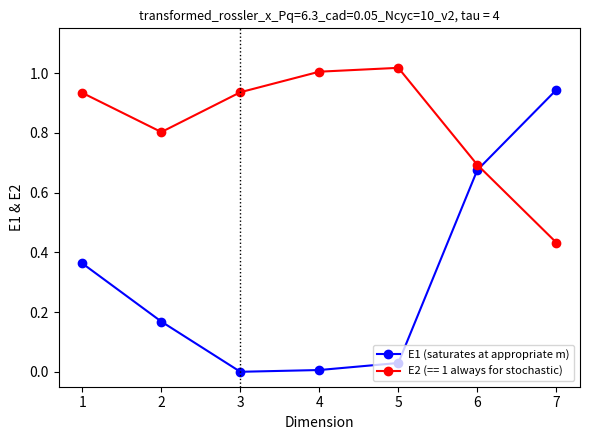

Between 3 and 7, which series saw the biggest shift?

E1 (saturates at appropriate m)